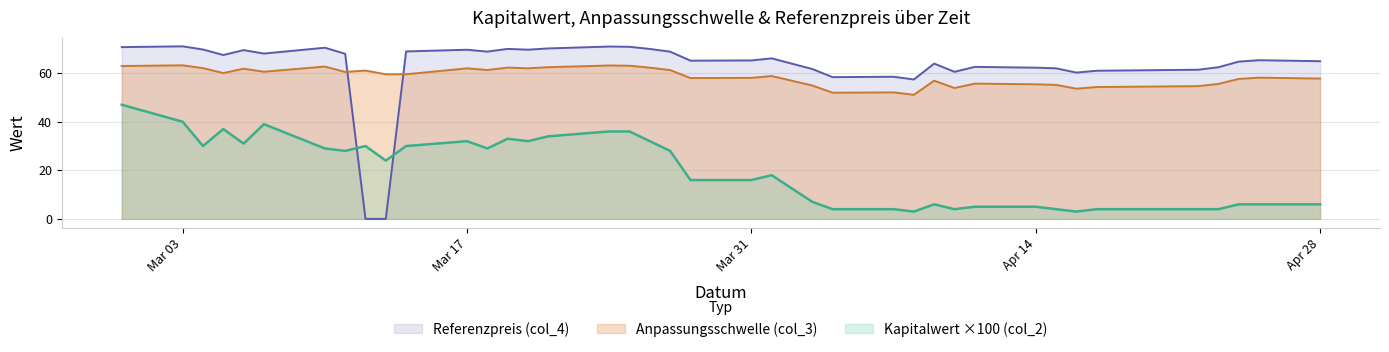

Rank the series at 34 from highest to lowest value.

Referenzpreis (col_4), Anpassungsschwelle (col_3), Kapitalwert (col_2)